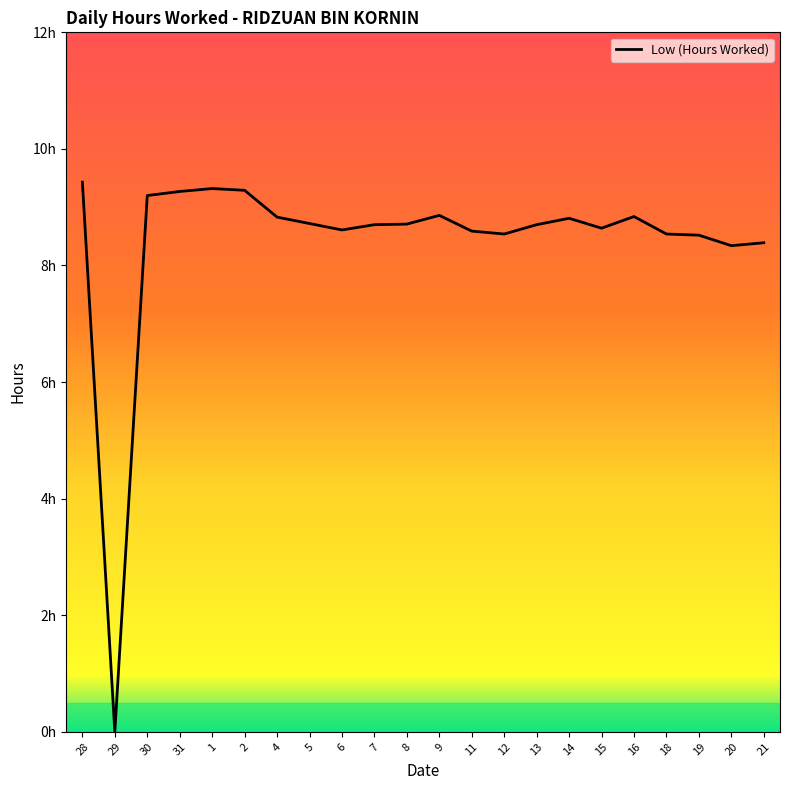

Does the chart display data point markers on the line(s)?

No